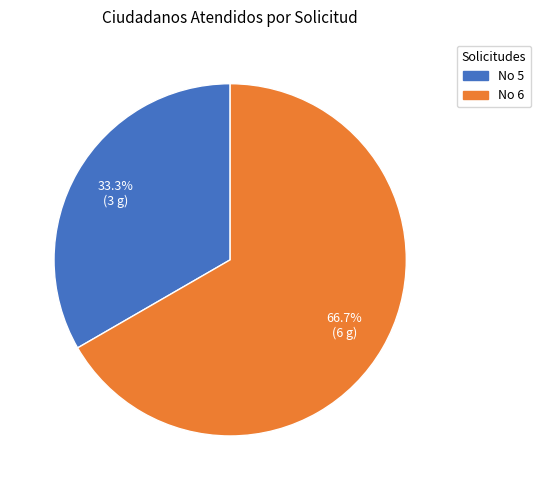

Is there a majority slice in this chart?

Yes